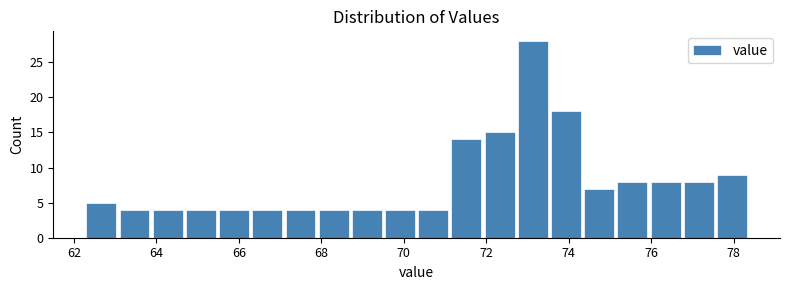

What is the height of the bar covering 68.0 to 68.8 on the x-axis? Neither the bar edges nor the heights are printed on the chart, so give them approximately, as read against the axes.

4